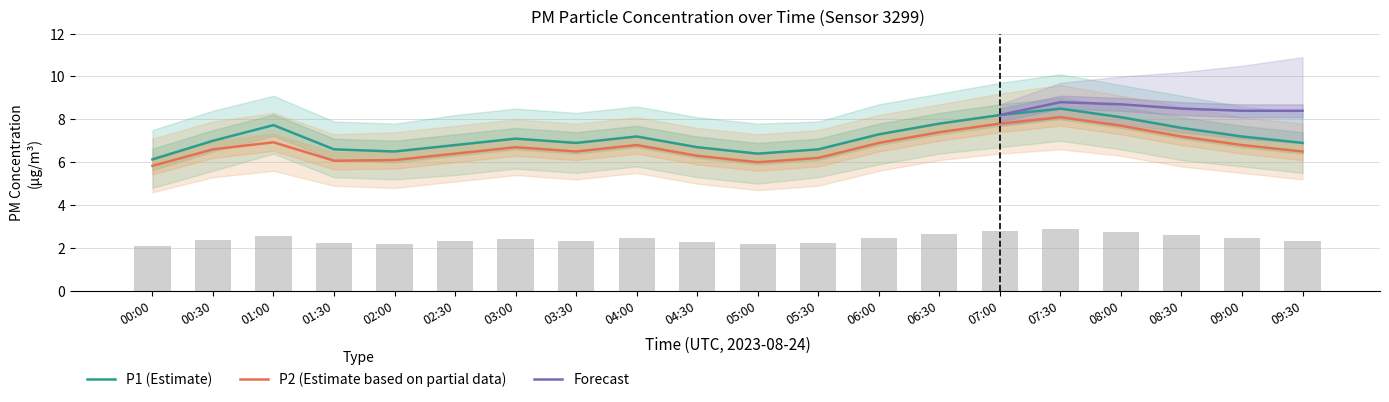

True or false: P2 has a value of 7.2 at 08:30.

True